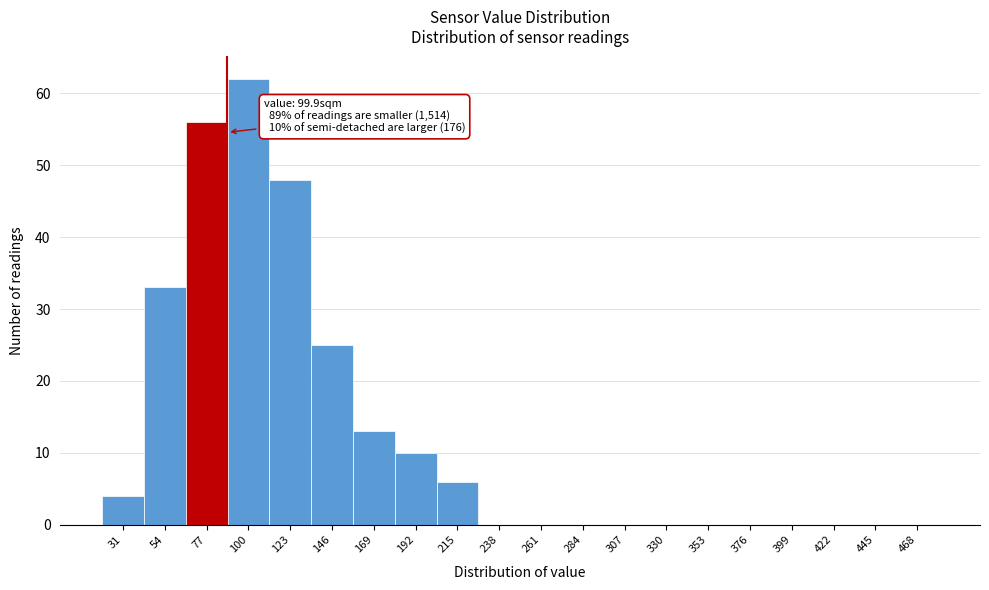

Reading left to right, transcribe all the data shown in this chart.

31=4	54=33	77=56	100=62	123=48	146=25	169=13	192=10	215=6	238=0	261=0	284=0	307=0	330=0	353=0	376=0	399=0	422=0	445=0	468=0